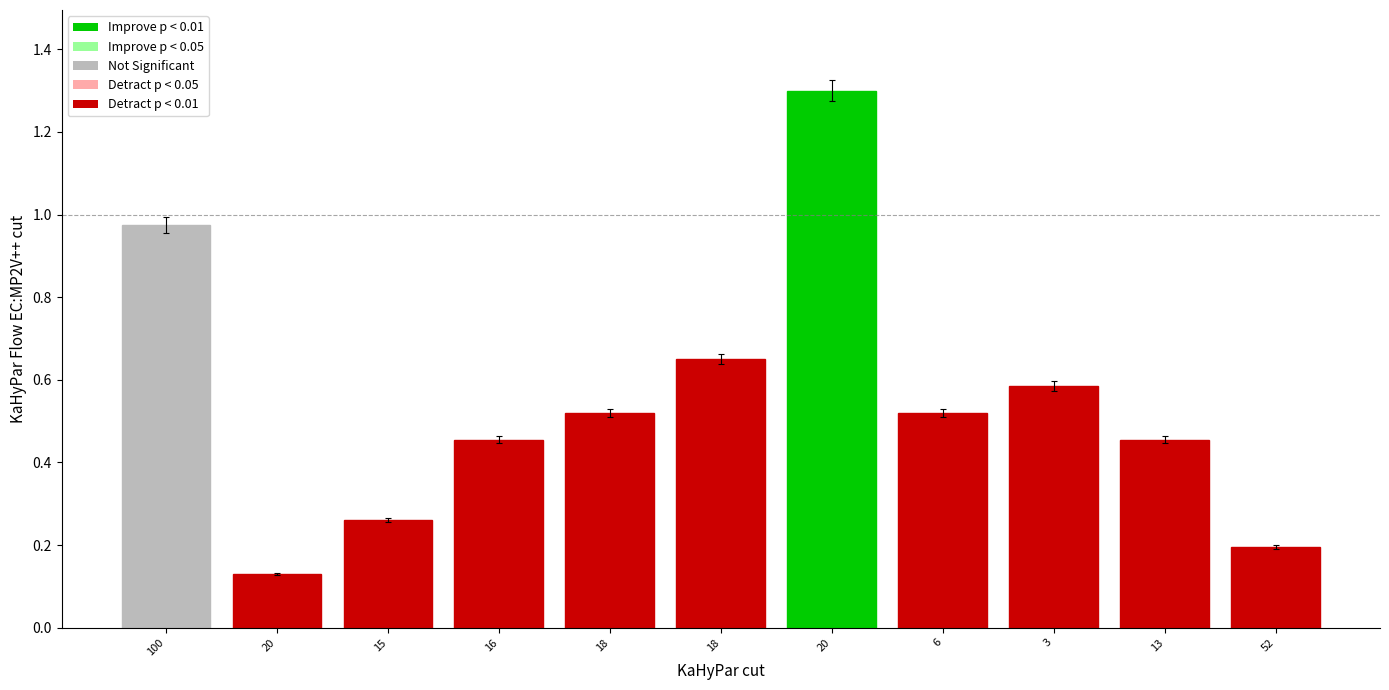

The chart shows a value of 0.6 at 3. True or false?

True